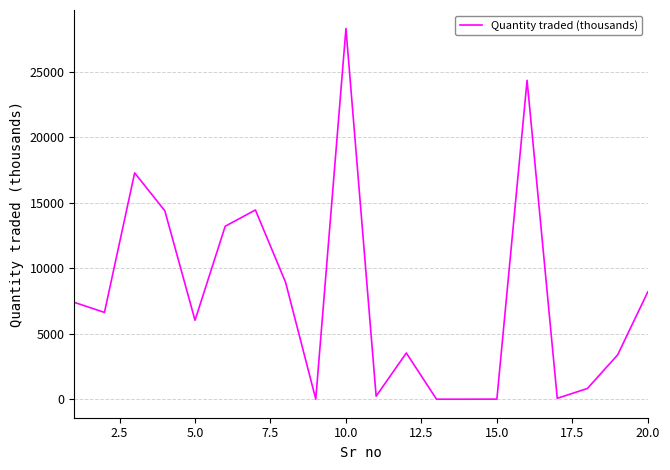

What is the average value?

7860.7